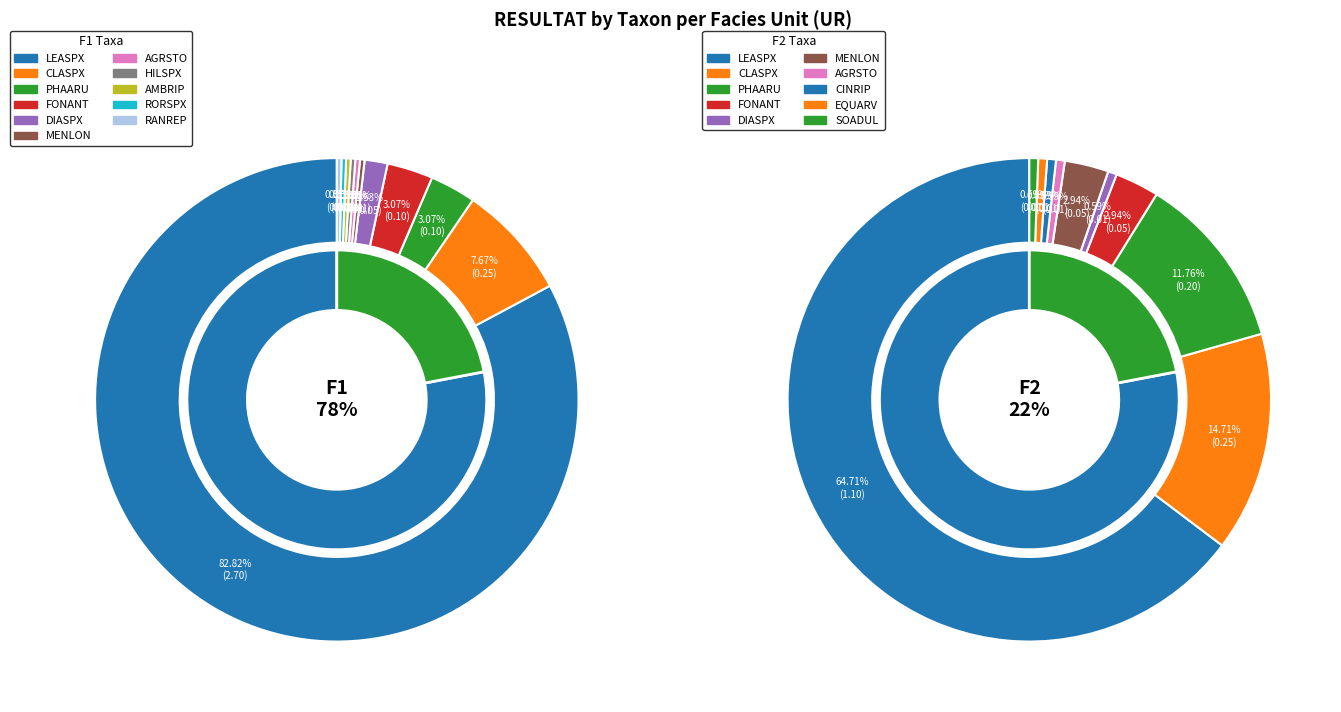

Between FONANT and CLASPX, which is larger?

CLASPX